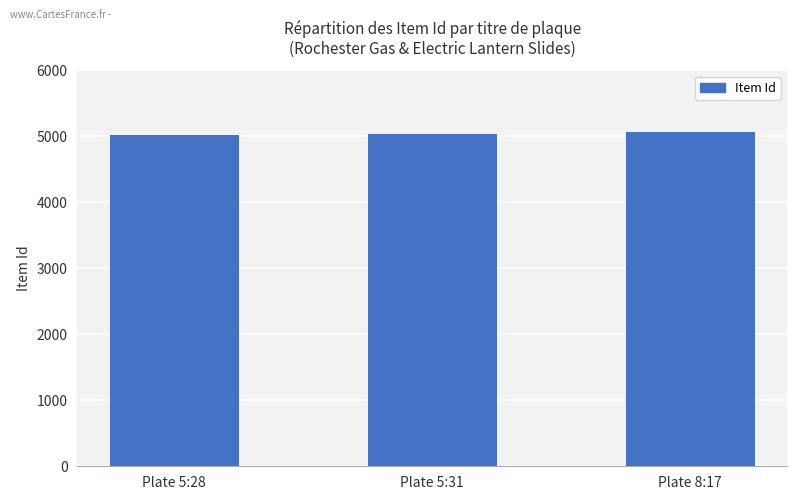

The chart shows a value of 3239 at Plate 5:28. True or false?

False